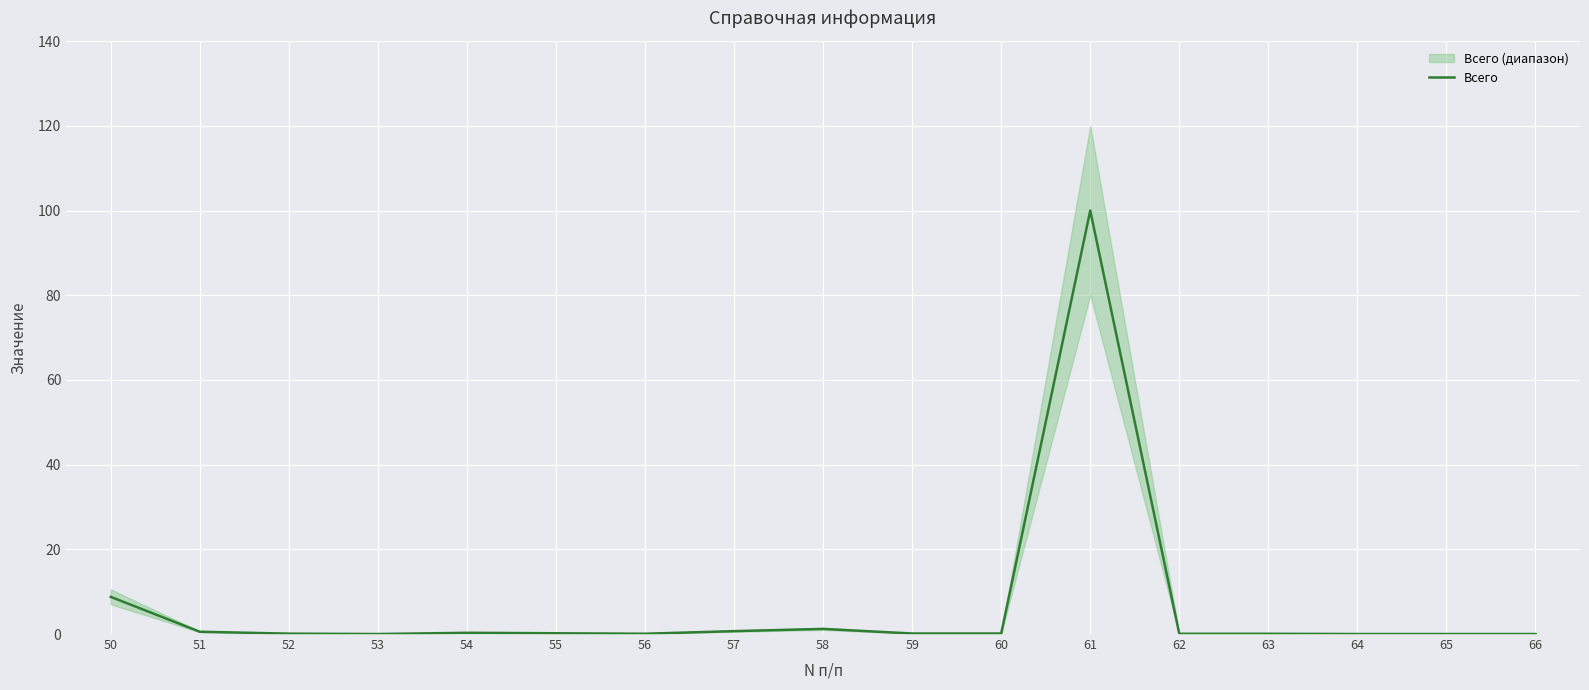

Which has a higher value, 59 or 61?

61